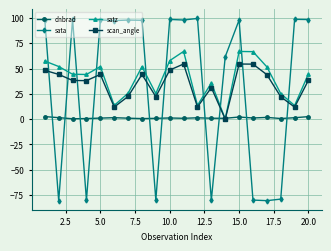

How many categories are shown in the chart?

20